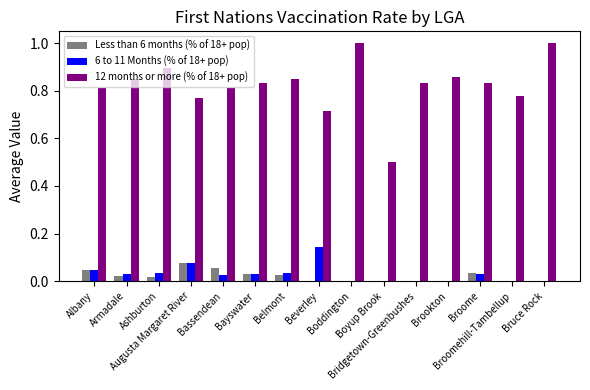

What are all the series names shown in the legend?

Less than 6 months (% of 18+ pop), 6 to 11 Months (% of 18+ pop), 12 months or more (% of 18+ pop)